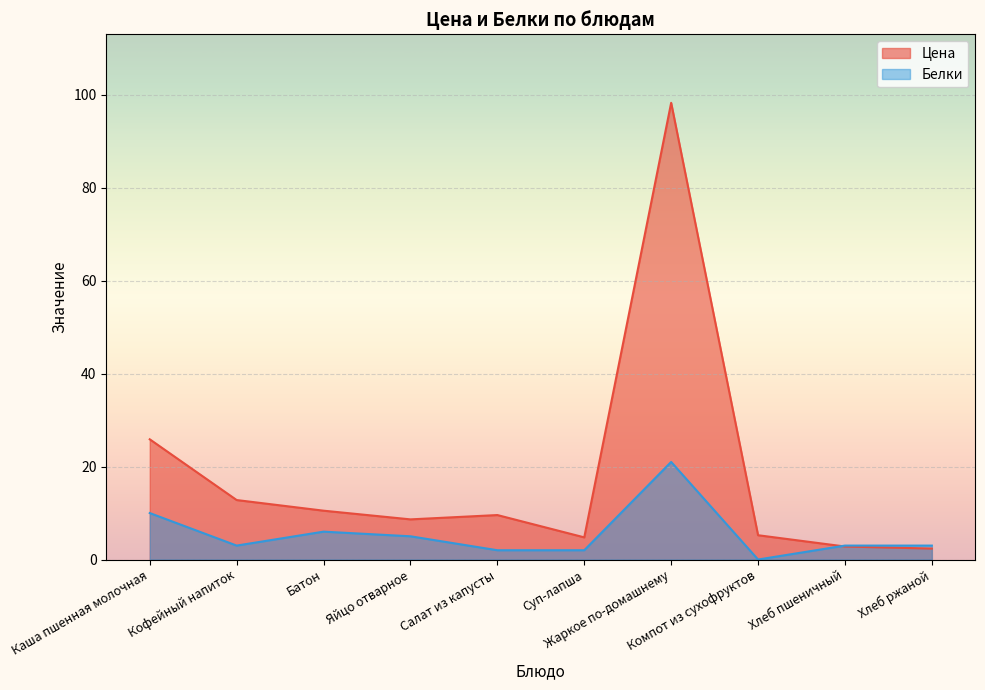

Reading left to right, list all the values displayed in this chart.

Цена: 25.9	12.8	10.5	8.6	9.6	4.8	98.3	5.2	2.8	2.4
Белки: 10.0	3.0	6.0	5.0	2.0	2.0	21.0	0.0	3.0	3.0